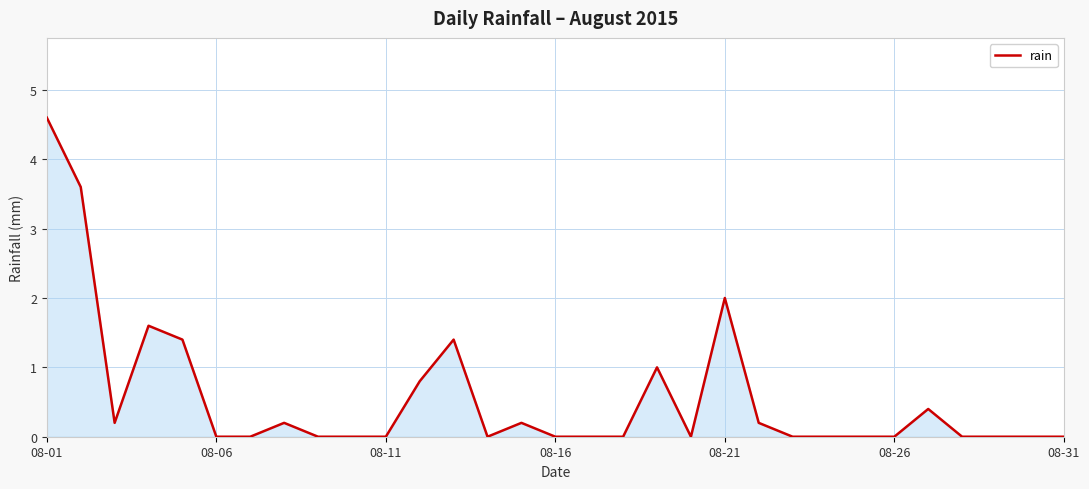

What is the maximum value shown in the chart?

4.6